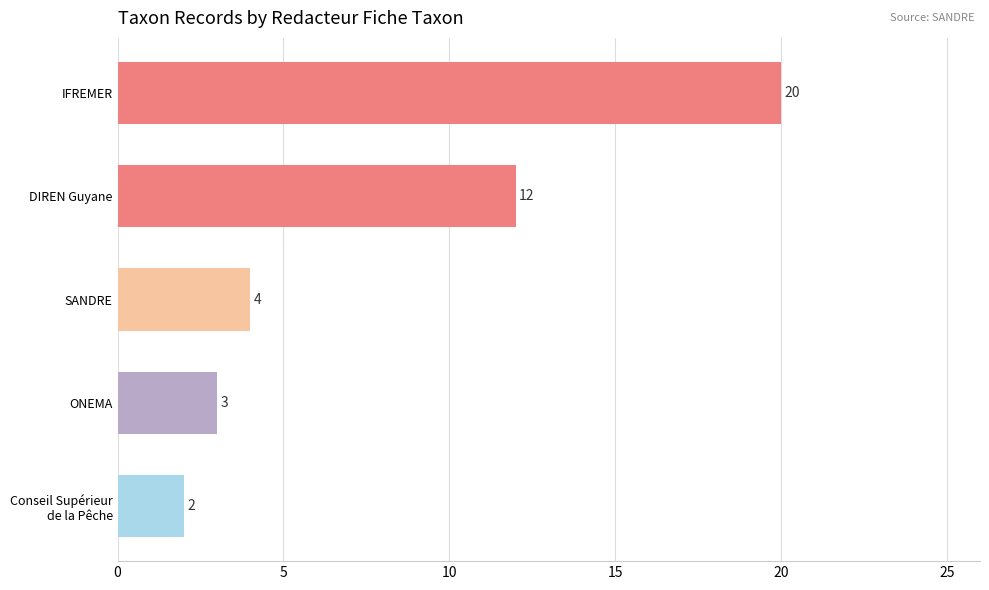

Rank the categories by value from lowest to highest.

Conseil Supérieur
de la Pêche, ONEMA, SANDRE, DIREN Guyane, IFREMER